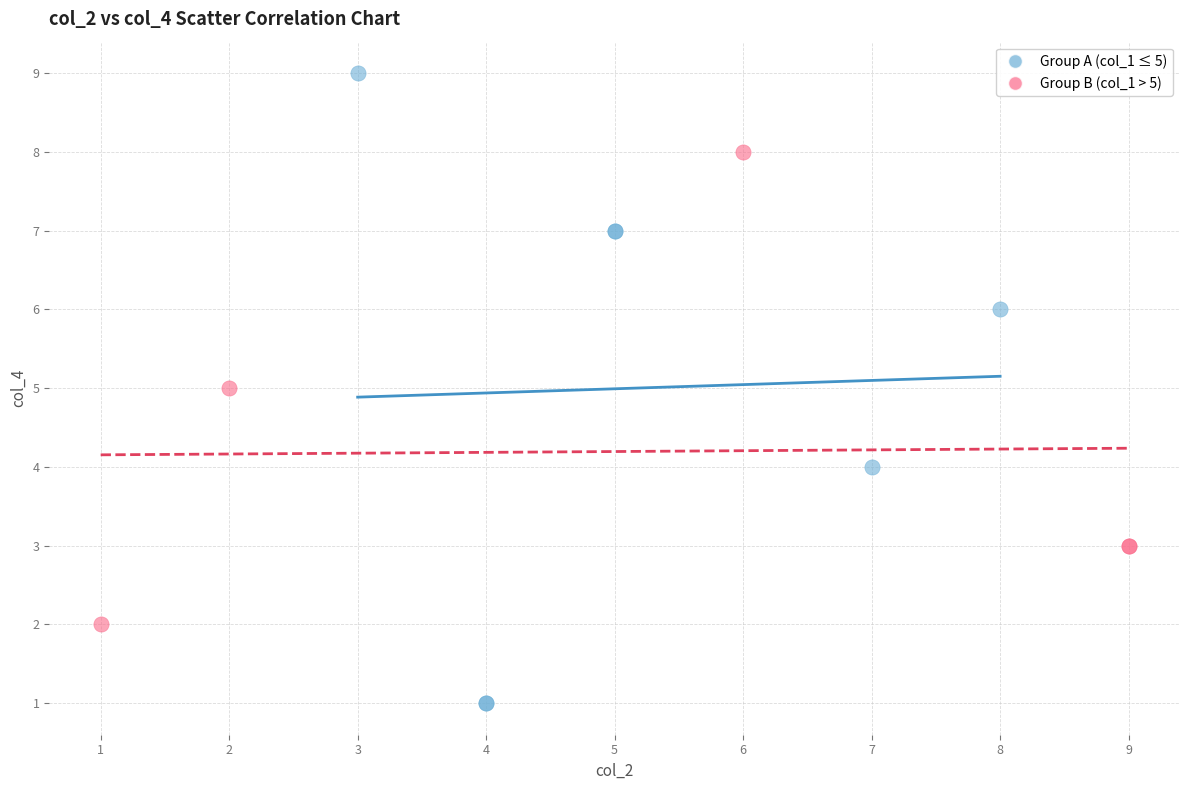

Which series reaches the minimum Y coordinate?

Group A (col_1 ≤ 5)